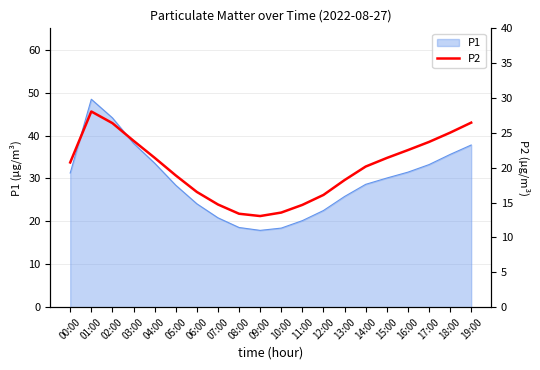

Where is the first local minimum?

09:00